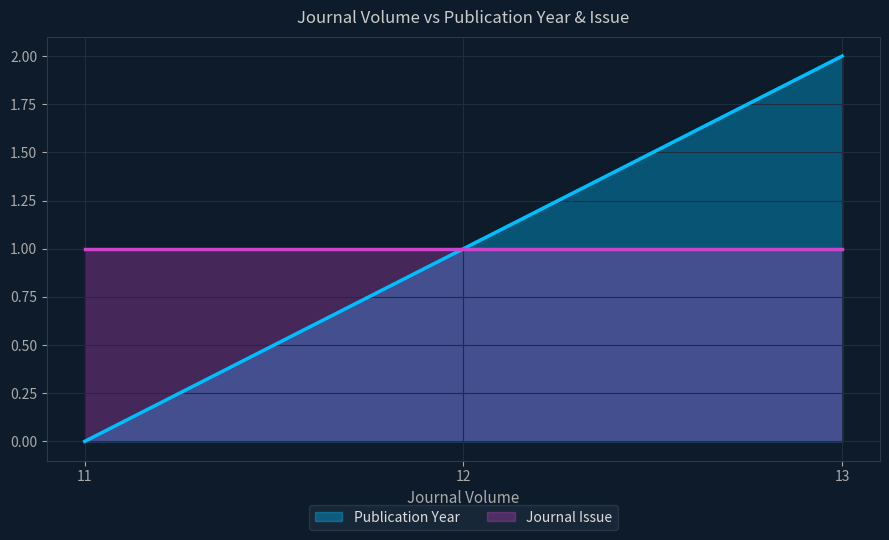

Between 13 and 12, which is larger?

13